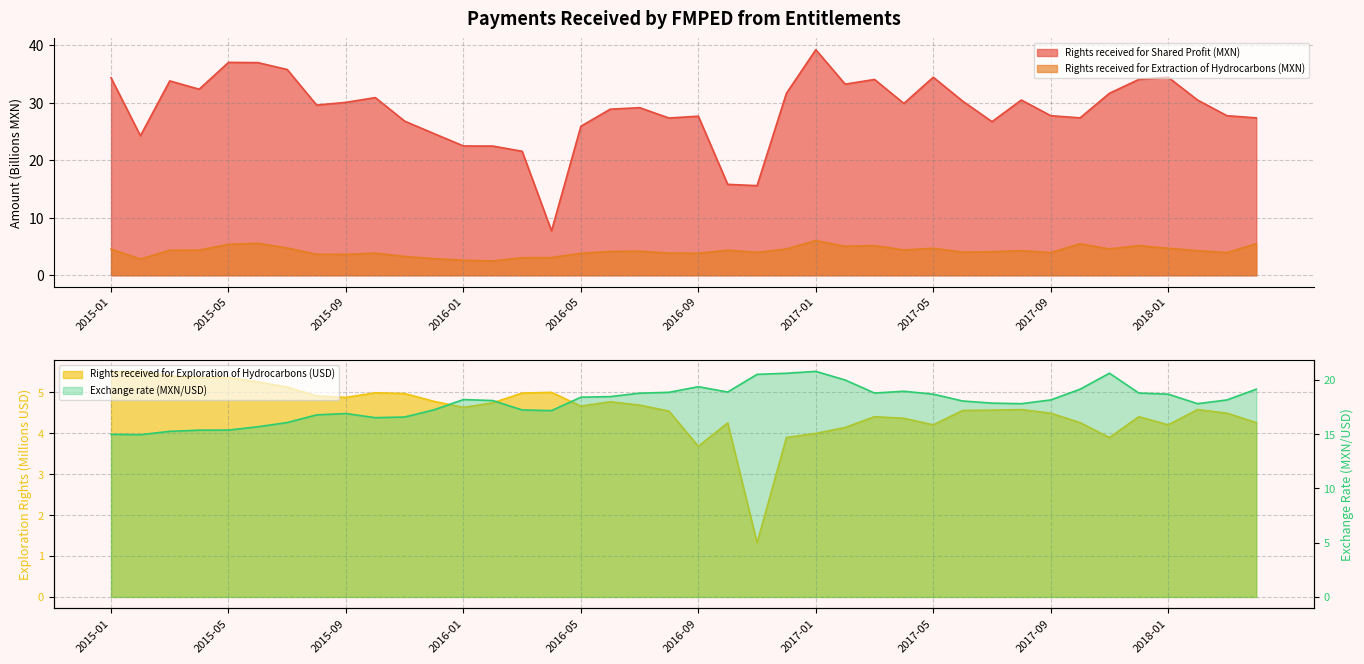

Does the chart display data point markers on the line(s)?

No